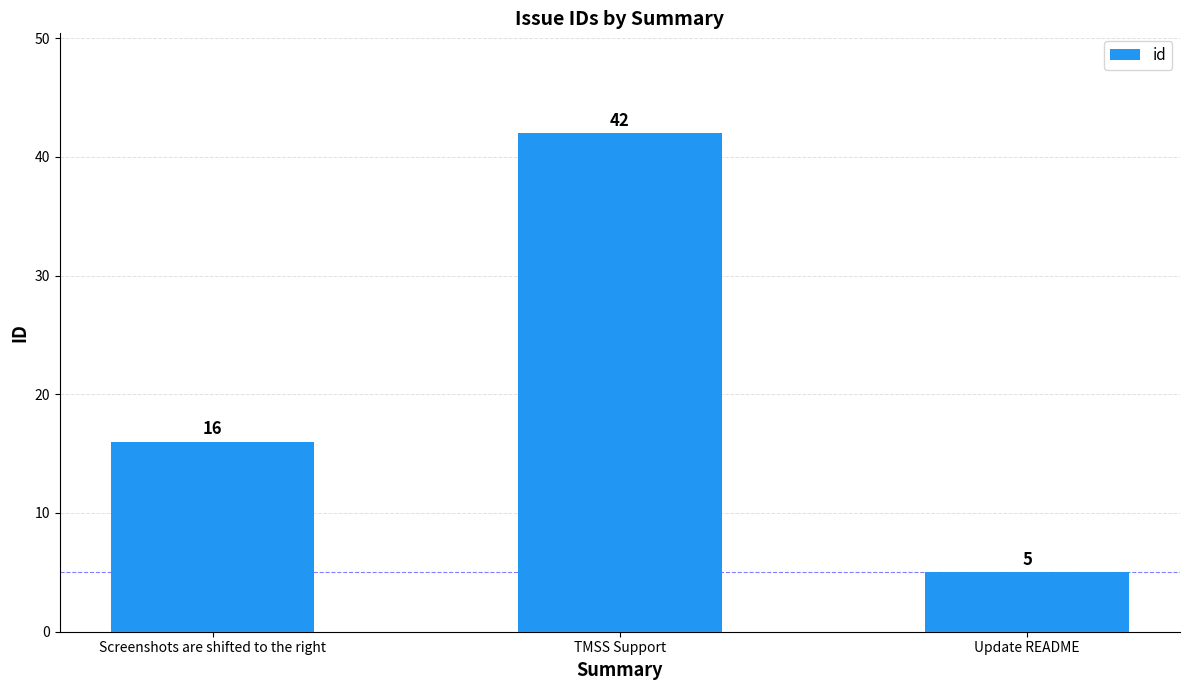

Reading right to left, what are all the values shown in this chart?

5	42	16